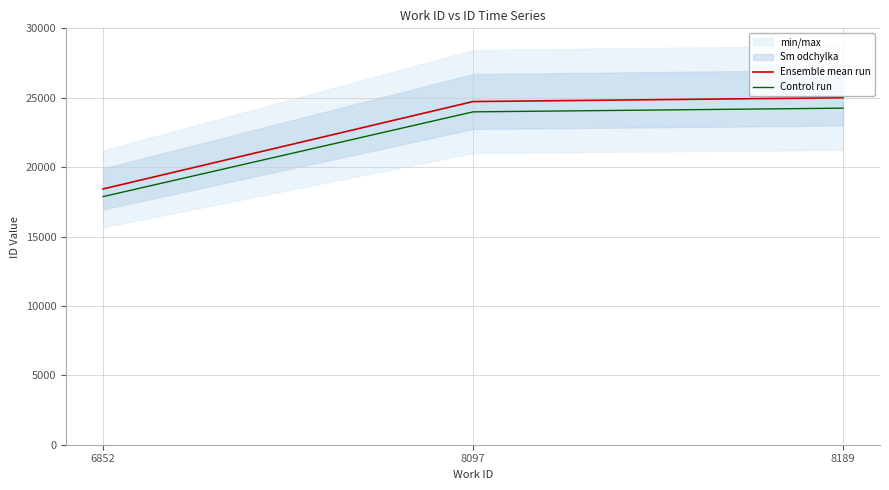

Which series has the largest total across all categories?

Ensemble mean run